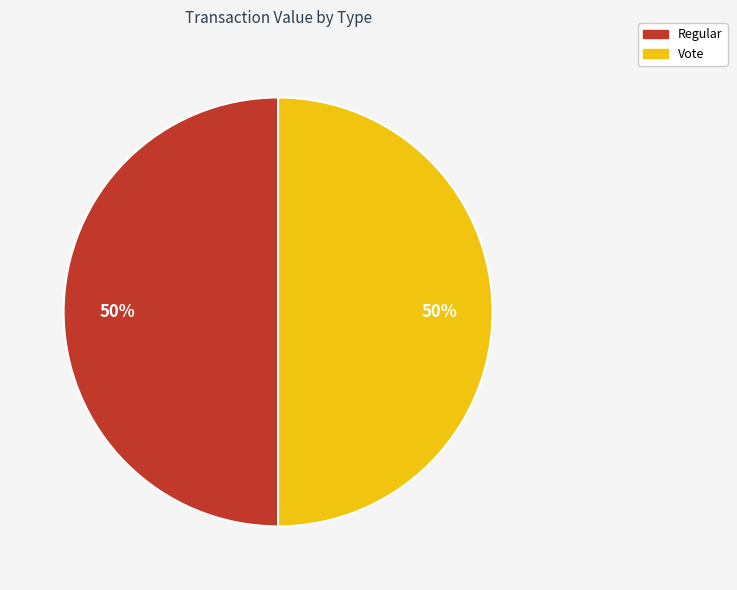

To the nearest percent, what is the average slice percentage?

50%